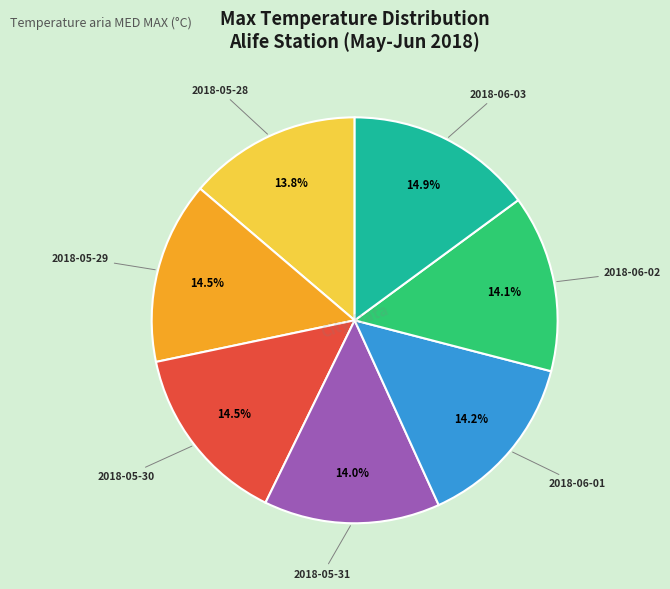

What percentage do 2018-06-03 and 2018-05-30 together represent?

29.4%